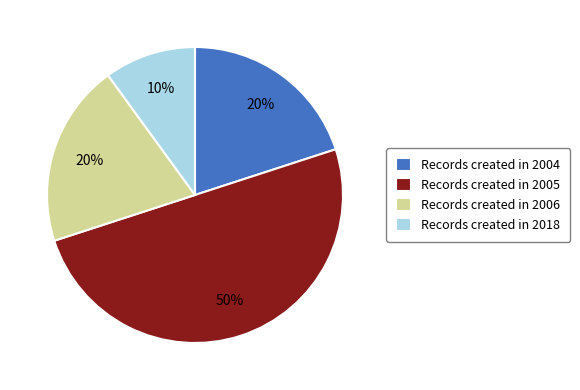

What is the ratio of the value at Records created in 2006 to the value at Records created in 2005?

0.4